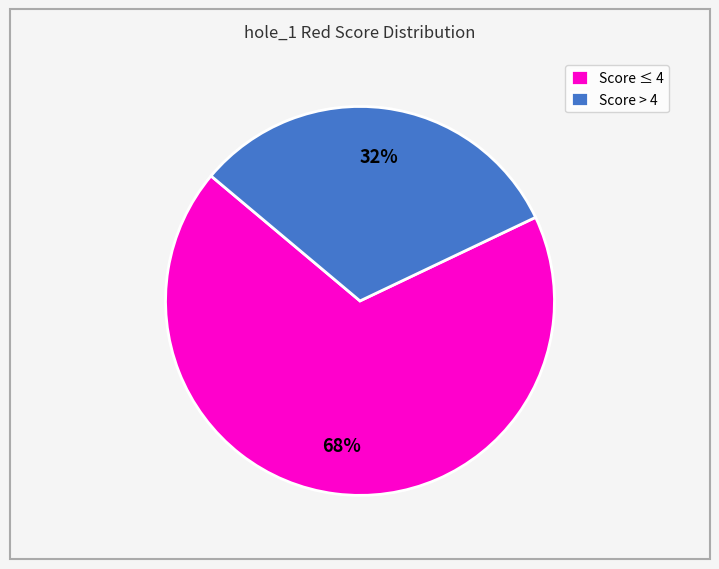

Which has a higher value, Score > 4 or Score ≤ 4?

Score ≤ 4